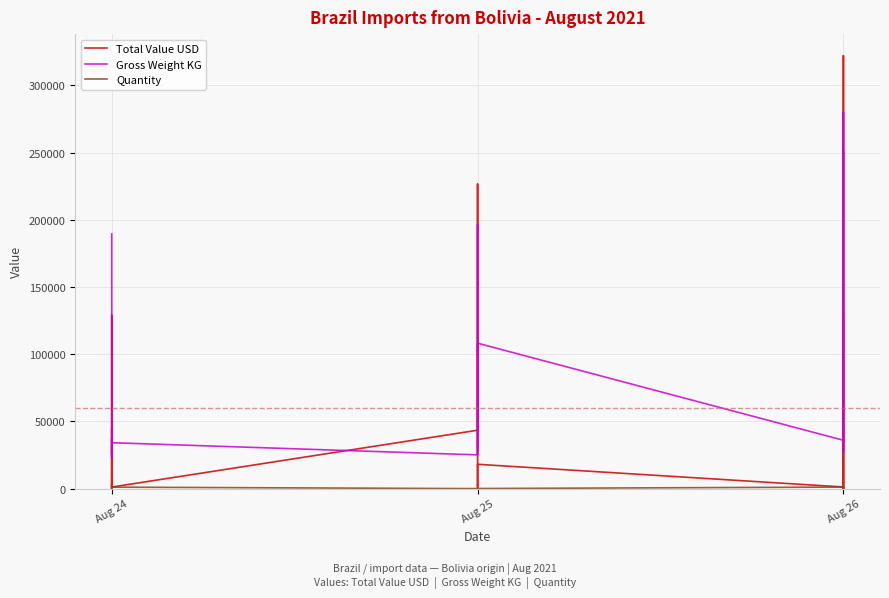

What is the minimum value shown in the chart?

1.0